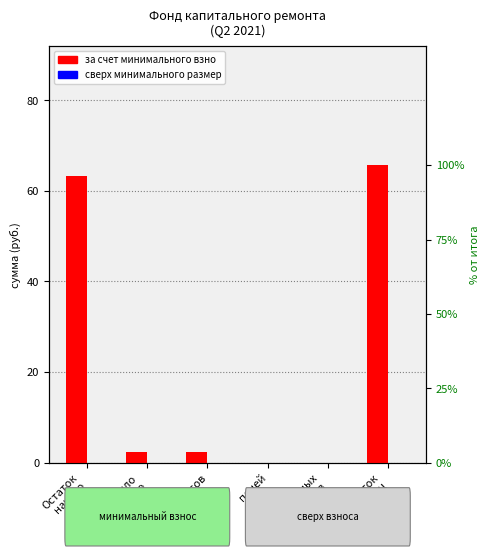

Rank the series by their maximum value, from highest to lowest.

за счет минимального взноса, сверх минимального размера взноса